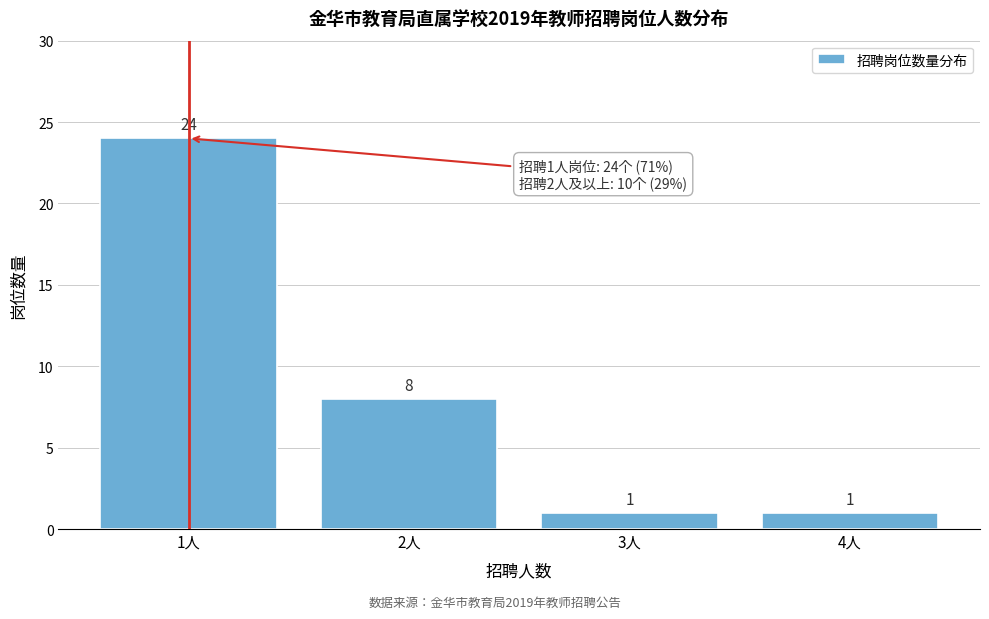

Reading right to left, what are all the values shown in this chart?

1	1	8	24